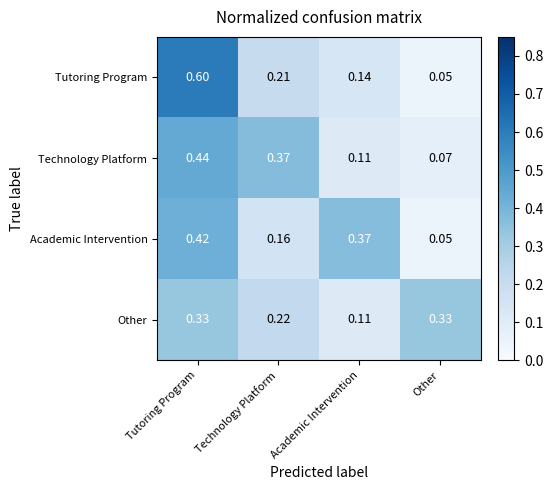

At which category is the sum across all series the highest?

Tutoring Program